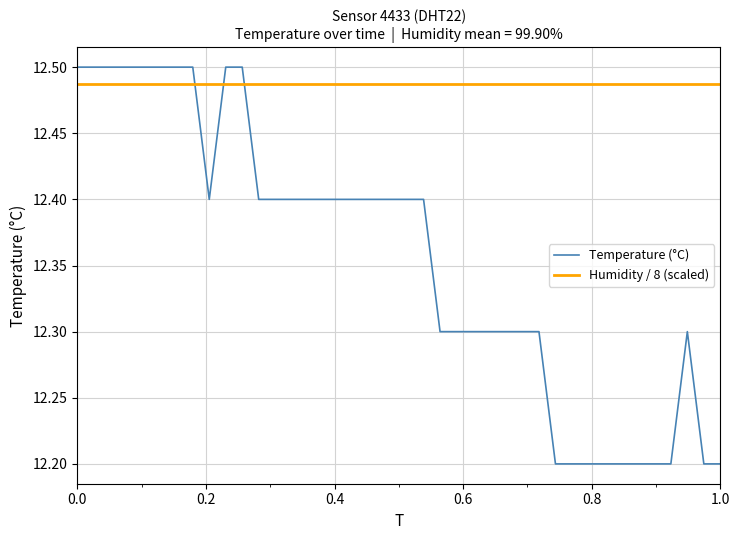

Reading left to right, transcribe all the data shown in this chart.

12.5	12.5	12.5	12.5	12.5	12.5	12.5	12.5	12.4	12.5	12.5	12.4	12.4	12.4	12.4	12.4	12.4	12.4	12.4	12.4	12.4	12.4	12.3	12.3	12.3	12.3	12.3	12.3	12.3	12.2	12.2	12.2	12.2	12.2	12.2	12.2	12.2	12.3	12.2	12.2